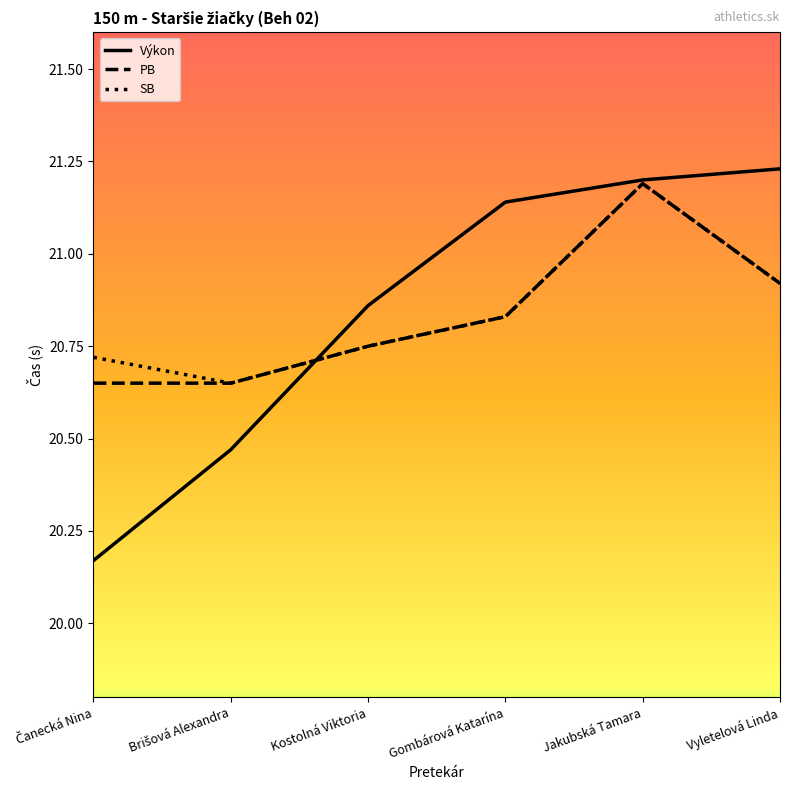

At which category is the sum across all series the highest?

Jakubská Tamara